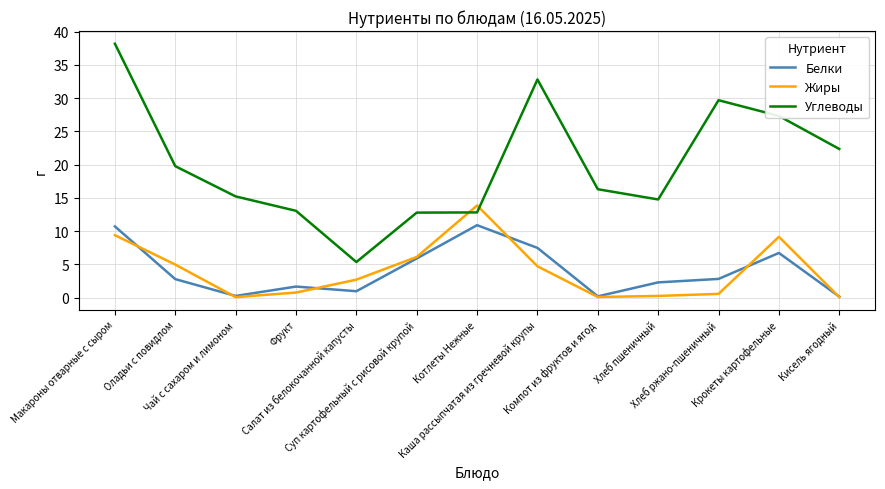

At which label does Углеводы reach its minimum?

Салат из белокочанной капусты